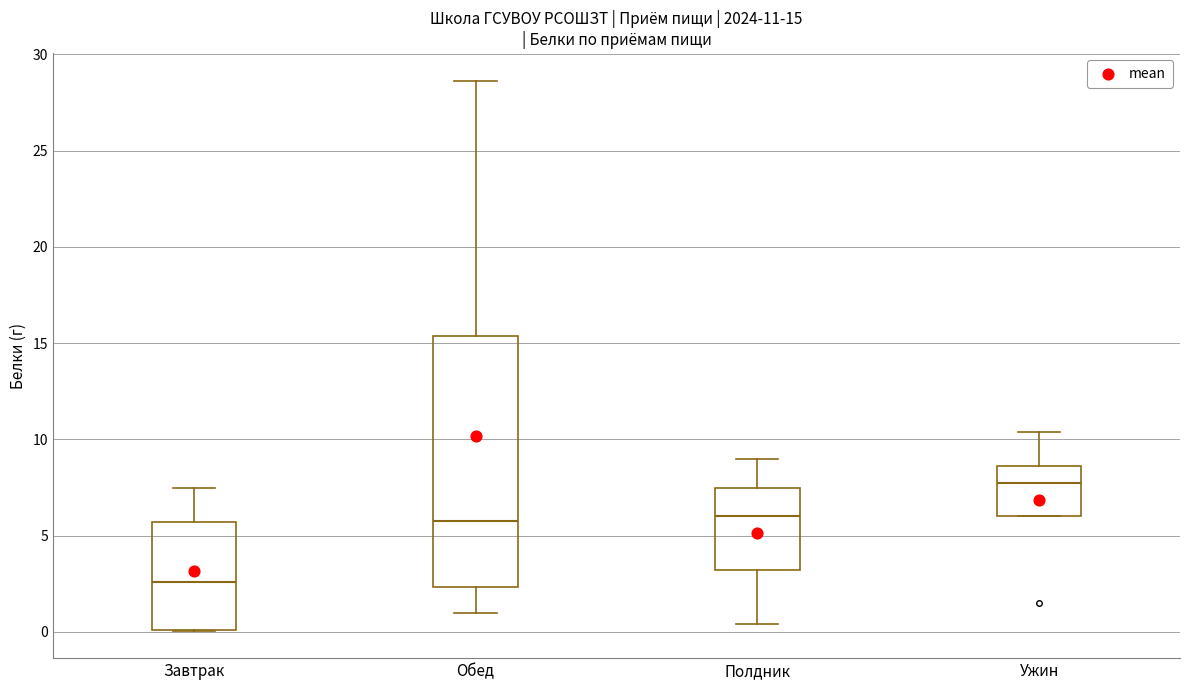

Which box has the highest median line?

Ужин